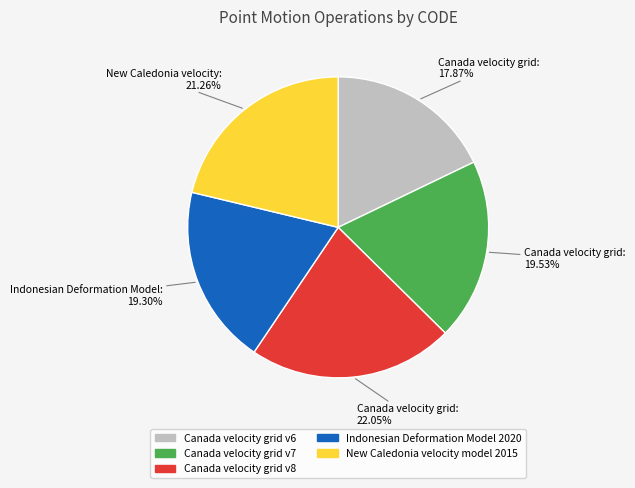

Which slice is the largest?

Canada velocity grid v8